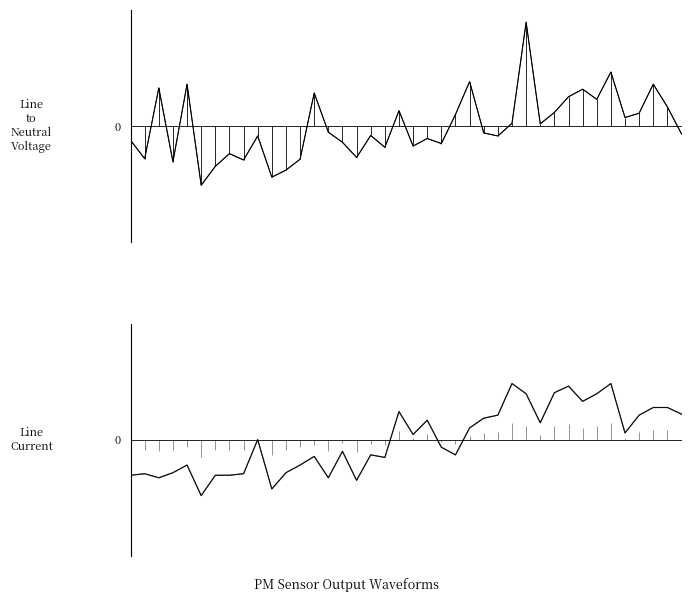

How many negative values does the P2 (smoothed) series have?

20